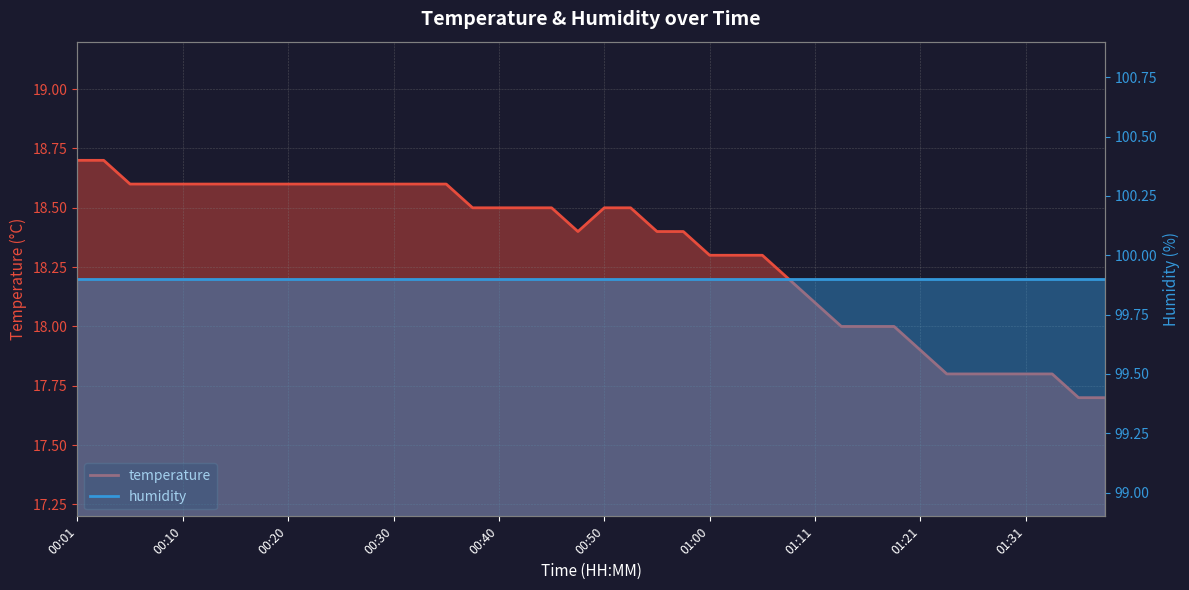

Rank the categories by value from highest to lowest.

00:01, 00:03, 00:05, 00:08, 00:10, 00:13, 00:15, 00:18, 00:20, 00:23, 00:25, 00:28, 00:30, 00:33, 00:35, 00:38, 00:40, 00:43, 00:45, 00:50, 00:53, 00:48, 00:55, 00:58, 01:00, 01:03, 01:05, 01:08, 01:11, 01:13, 01:15, 01:18, 01:21, 01:23, 01:26, 01:28, 01:31, 01:33, 01:36, 01:38